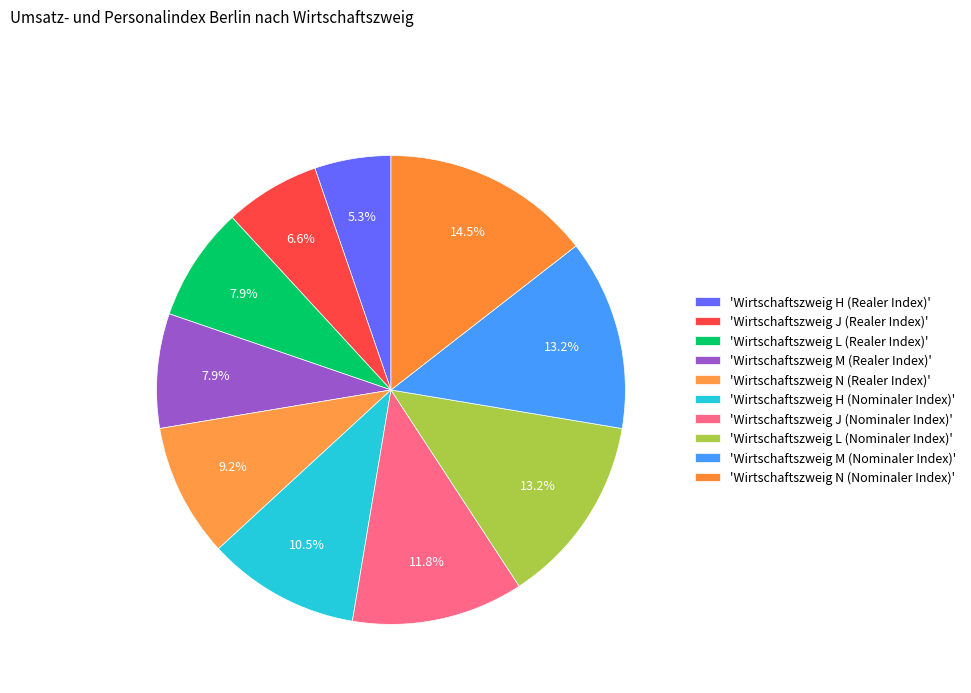

Count the number of slices in the pie.

10